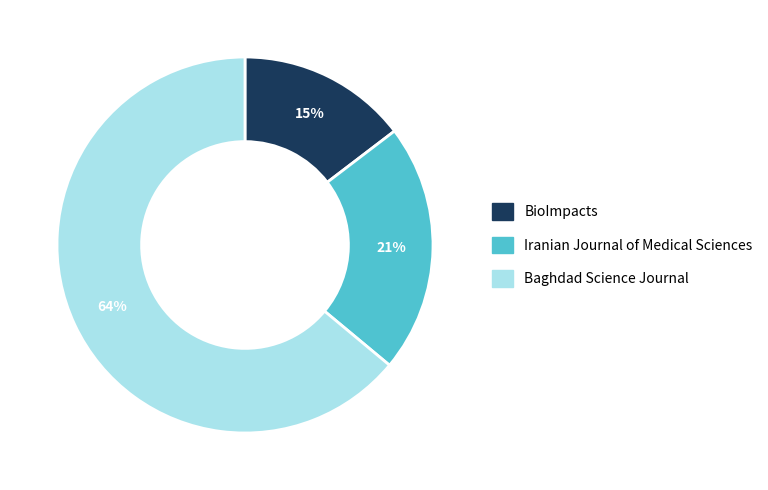

What percentage is the BioImpacts slice, to the nearest percent?

15%